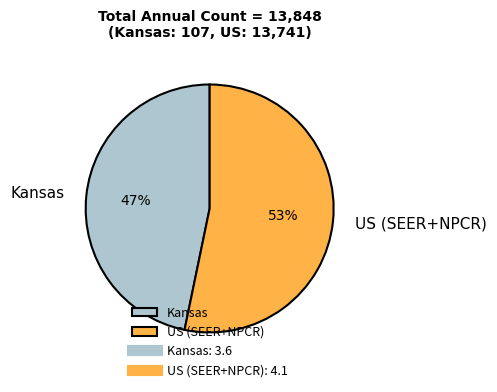

Combined, do Kansas and US (SEER+NPCR) account for over 50%?

Yes